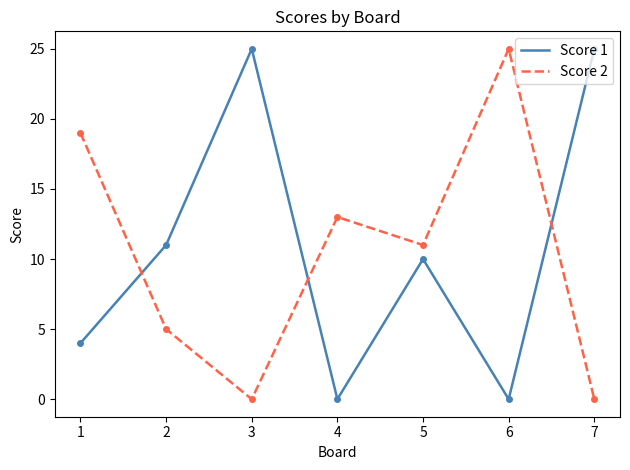

Between which two adjacent categories do Score 1 and Score 2 first intersect?

1 and 2